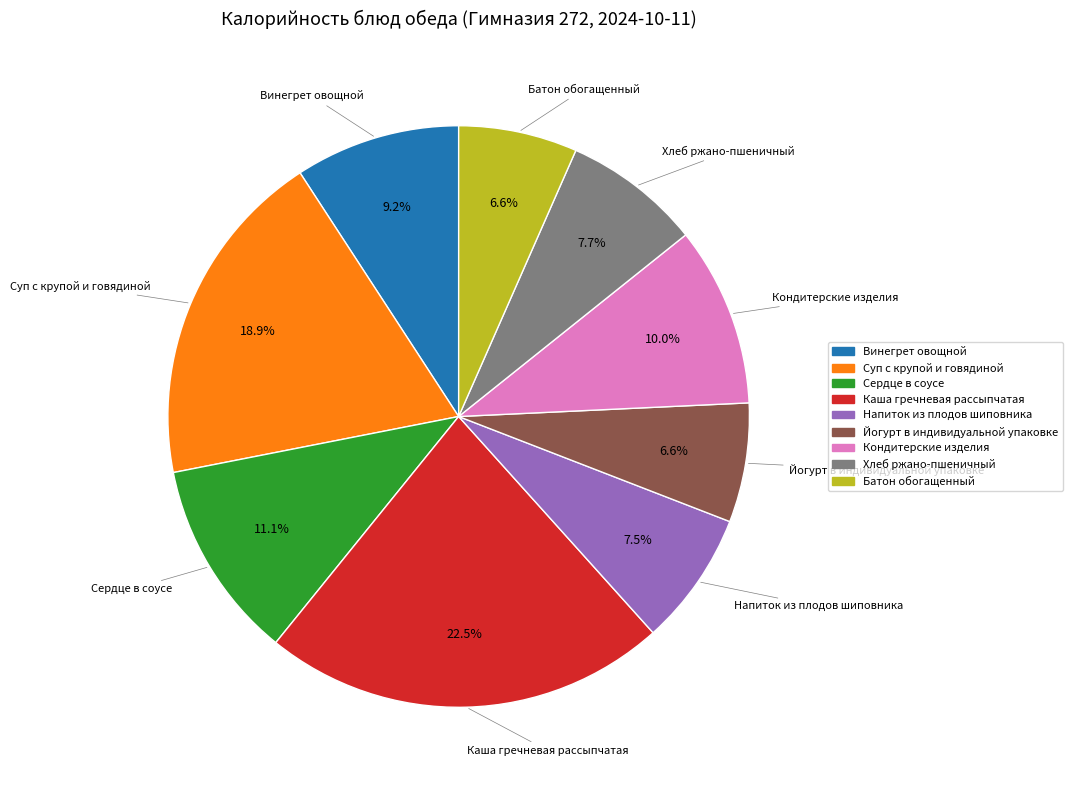

Do Сердце в соусе and Йогурт в индивидуальной упаковке together represent more than half of the pie?

No